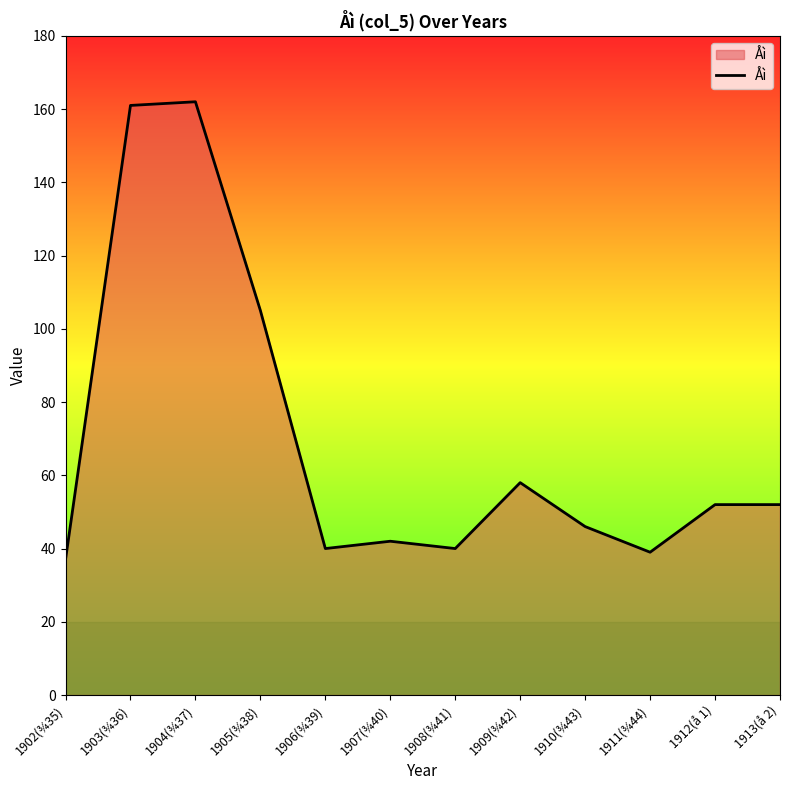

What is the maximum value shown in the chart?

162